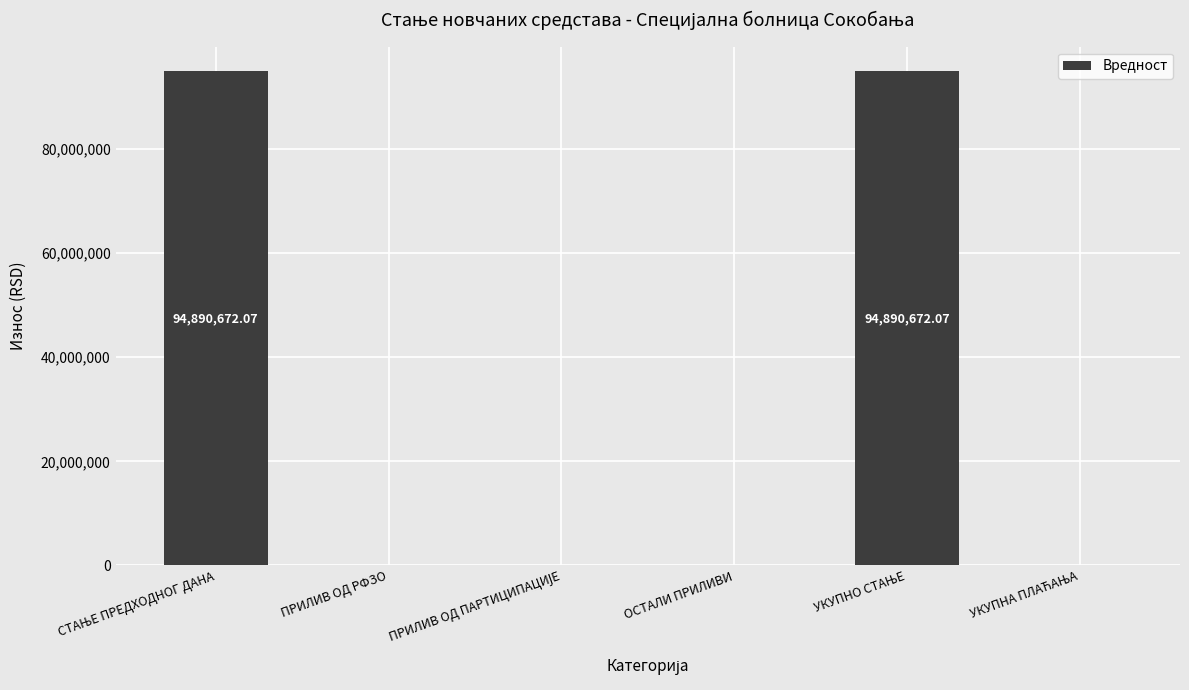

What is the sum of all values?

189781344.1